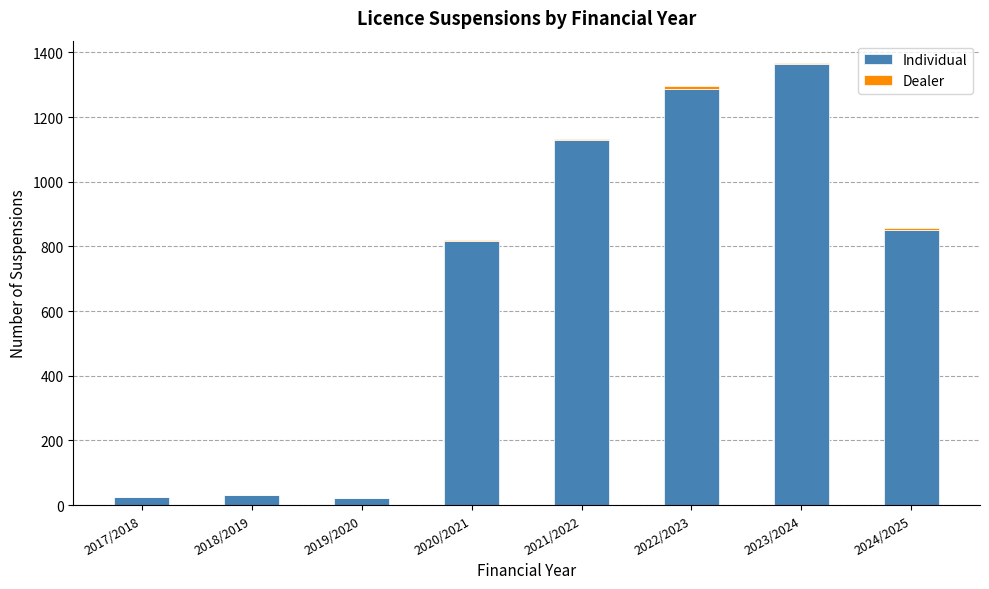

What is the average value of the Individual series?

691